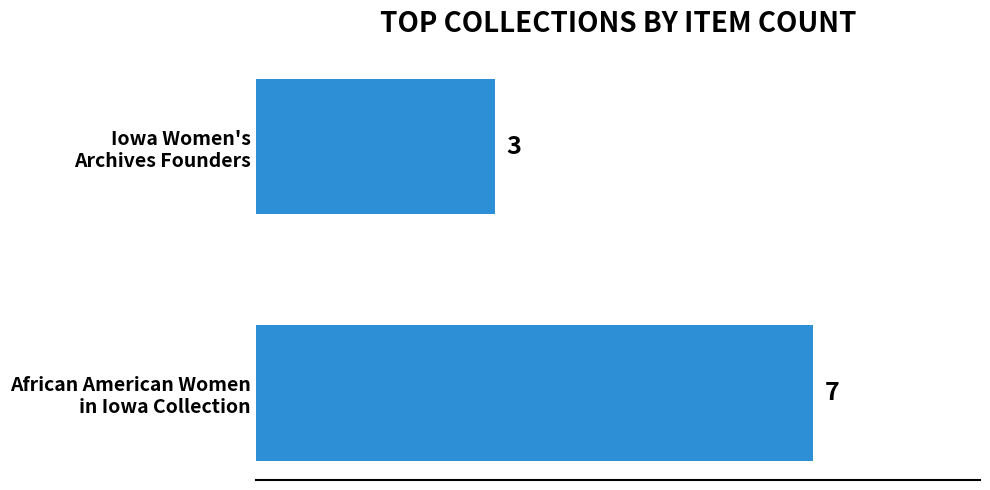

Does the chart contain any negative values?

No